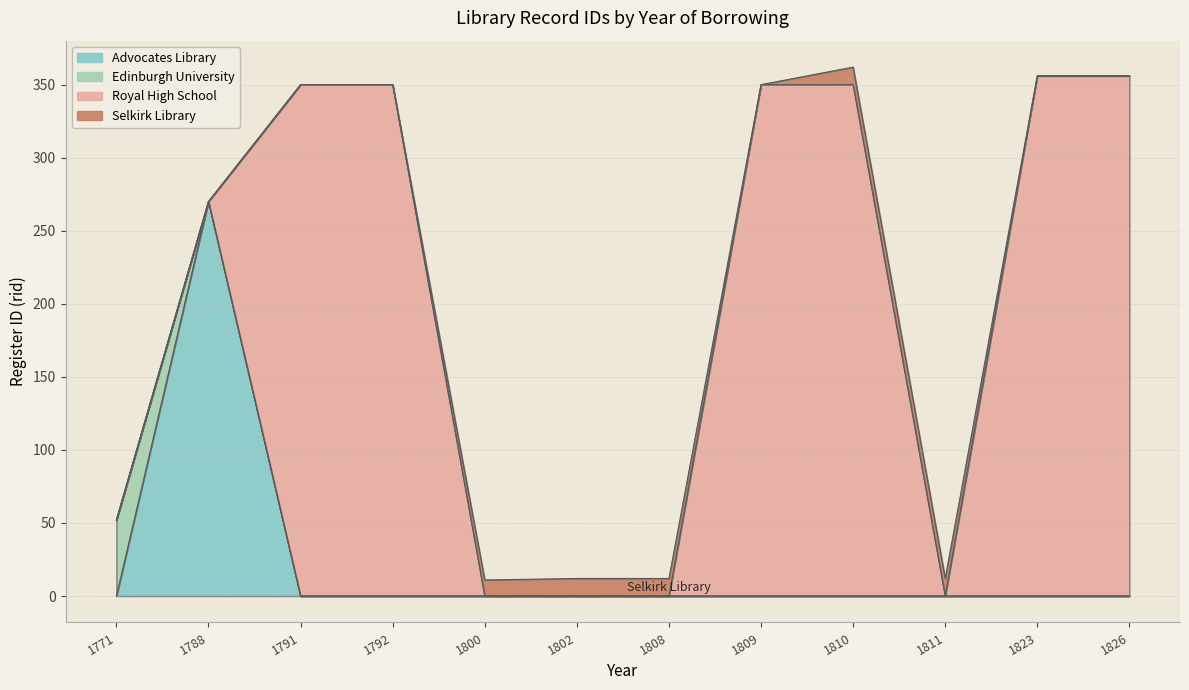

What is the difference between the maximum and minimum values in the Advocates Library series?

270